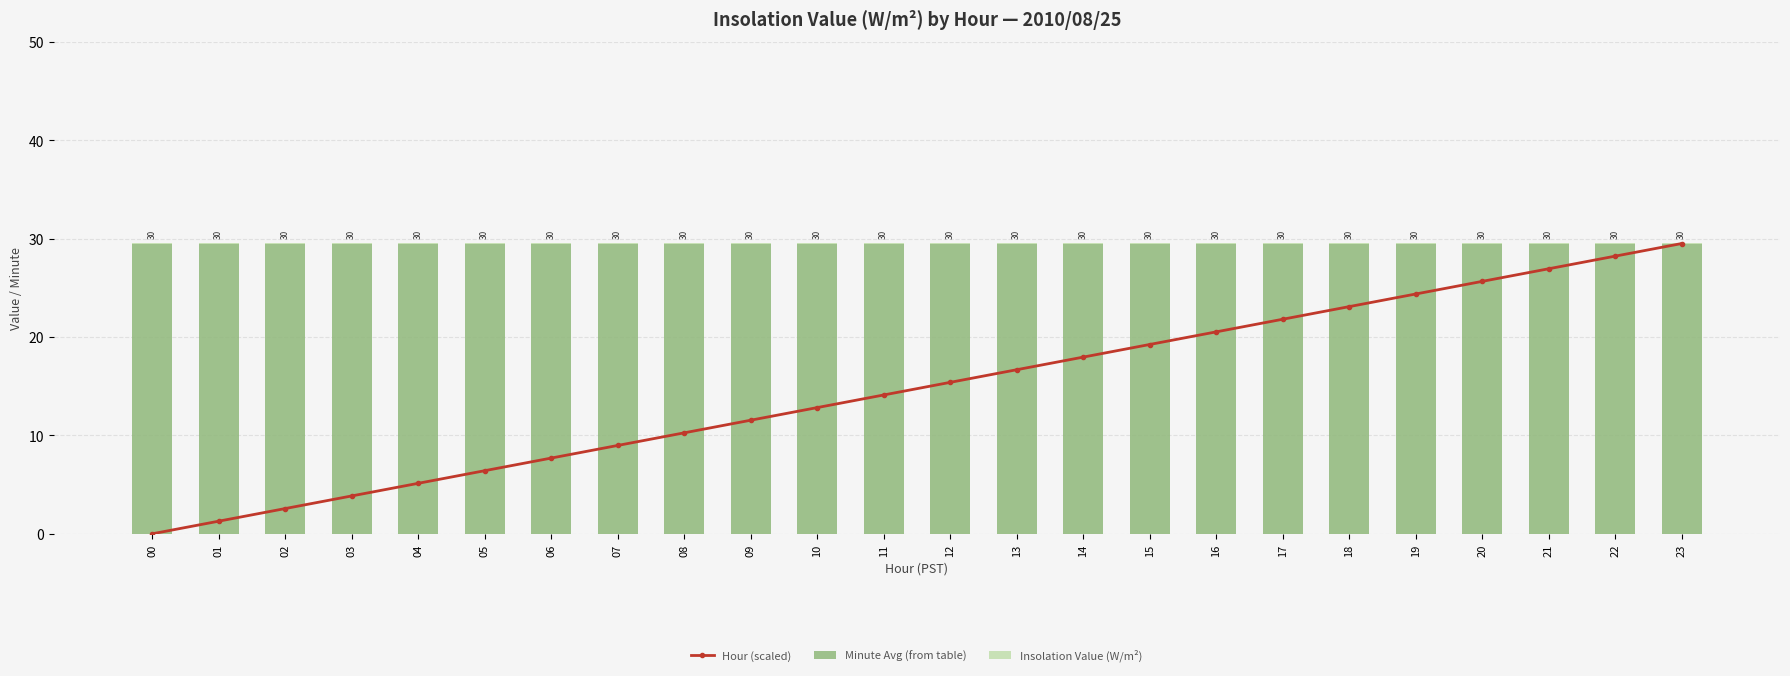

How many groups of bars are there?

24